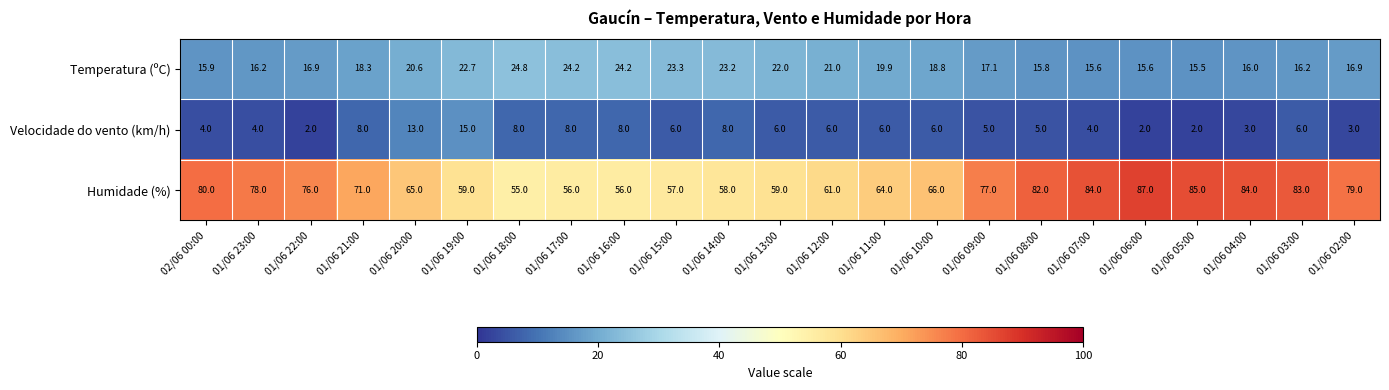

At which category is the sum across all series the highest?

01/06 03:00